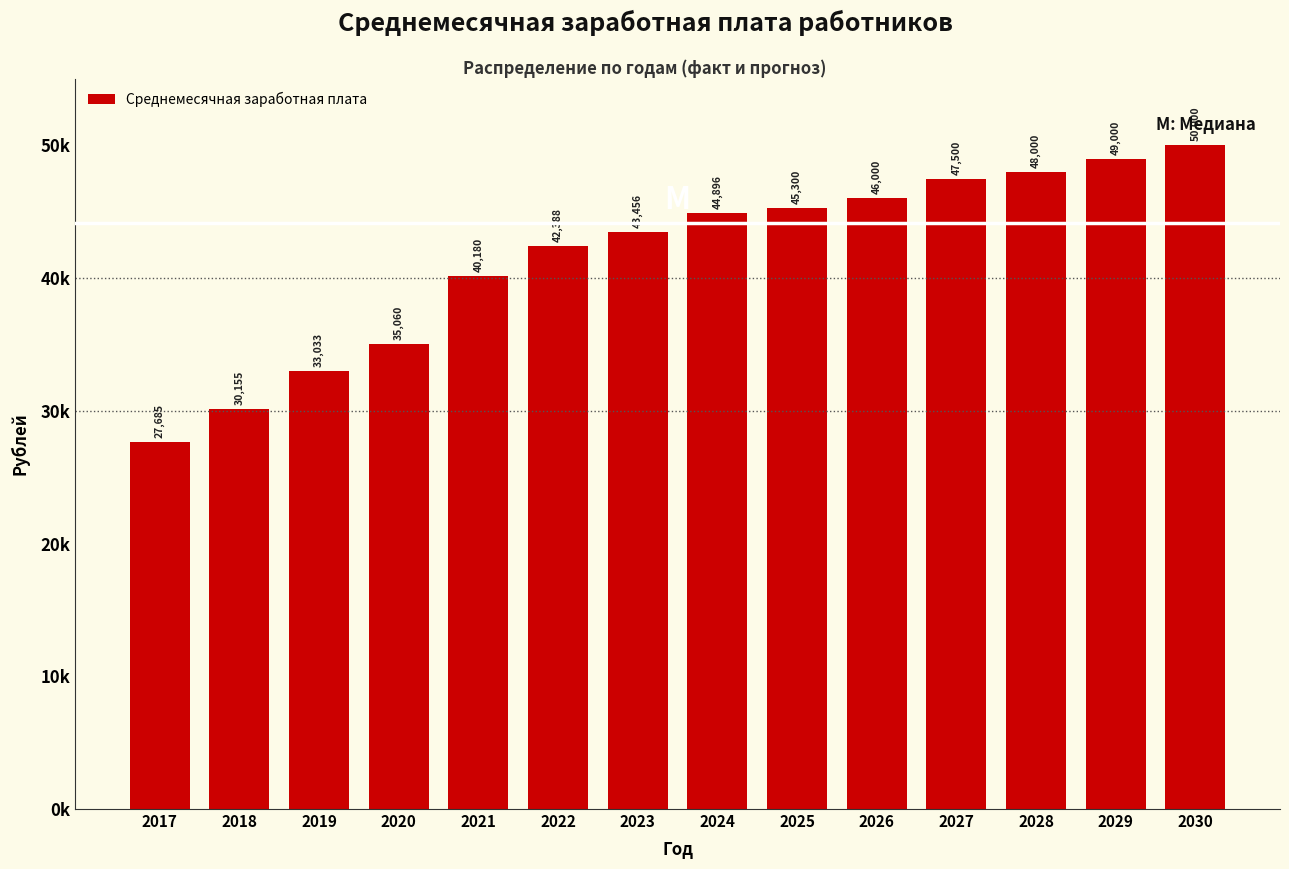

Are the bars horizontal?

No